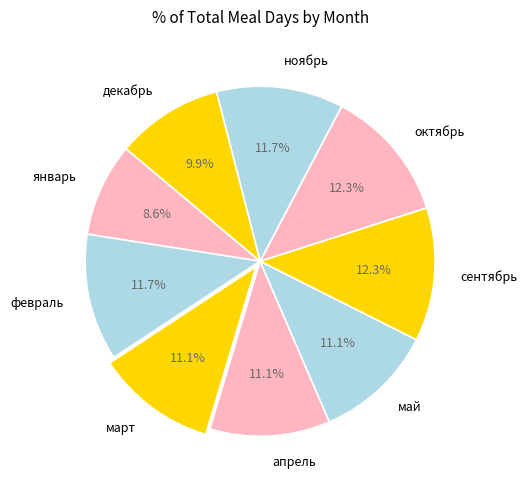

Is there a majority slice in this chart?

No